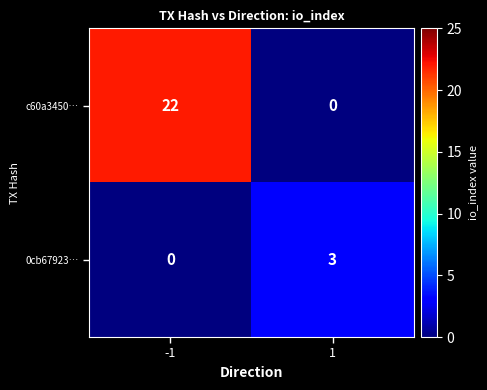

How many series are shown in this chart?

2